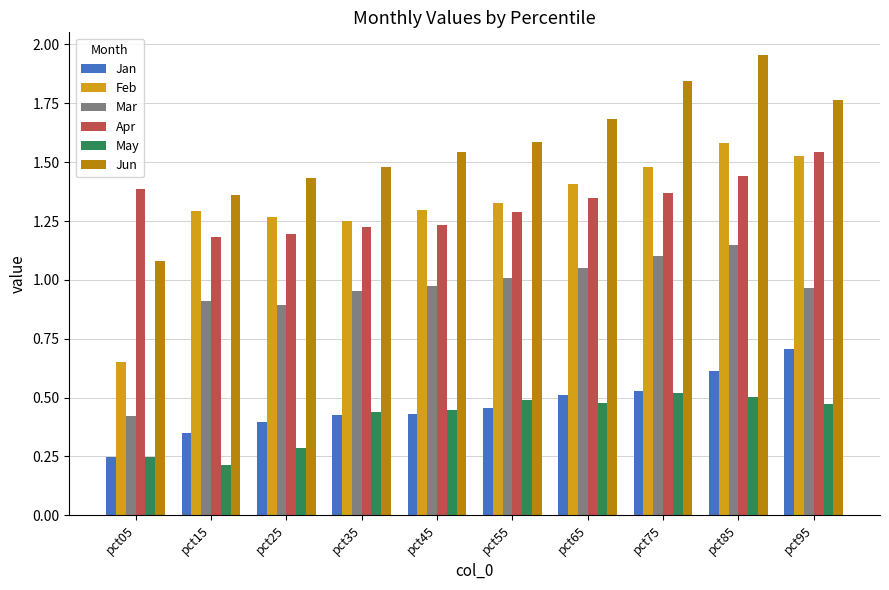

Which series has the largest total across all categories?

Jun